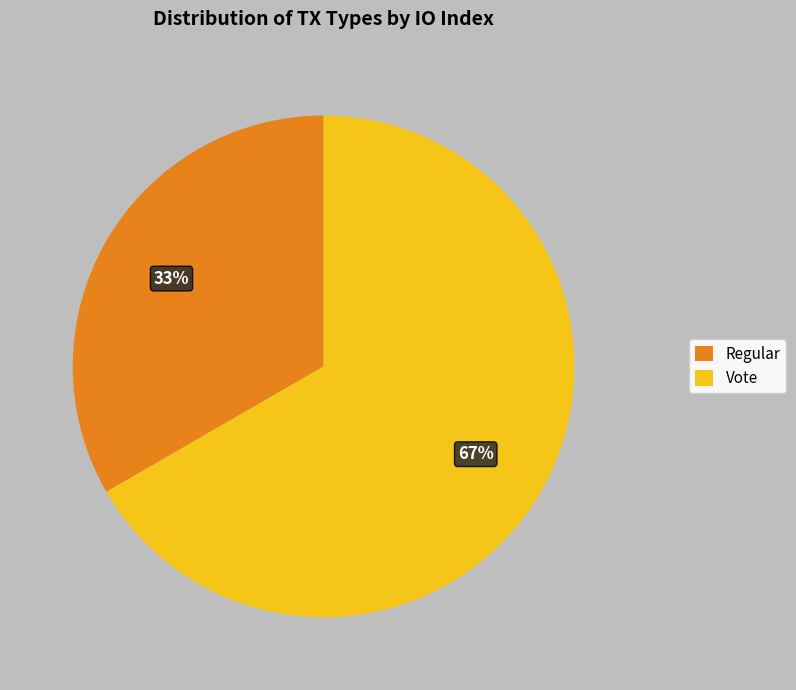

Does Regular account for over 50% of the chart?

No